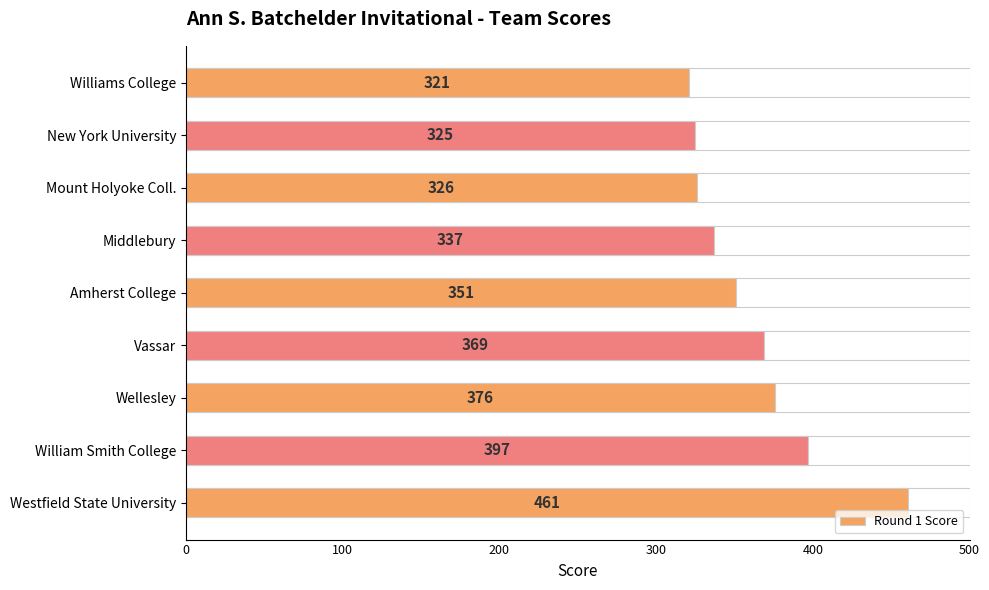

Reading top to bottom, transcribe all the data shown in this chart.

321	325	326	337	351	369	376	397	461